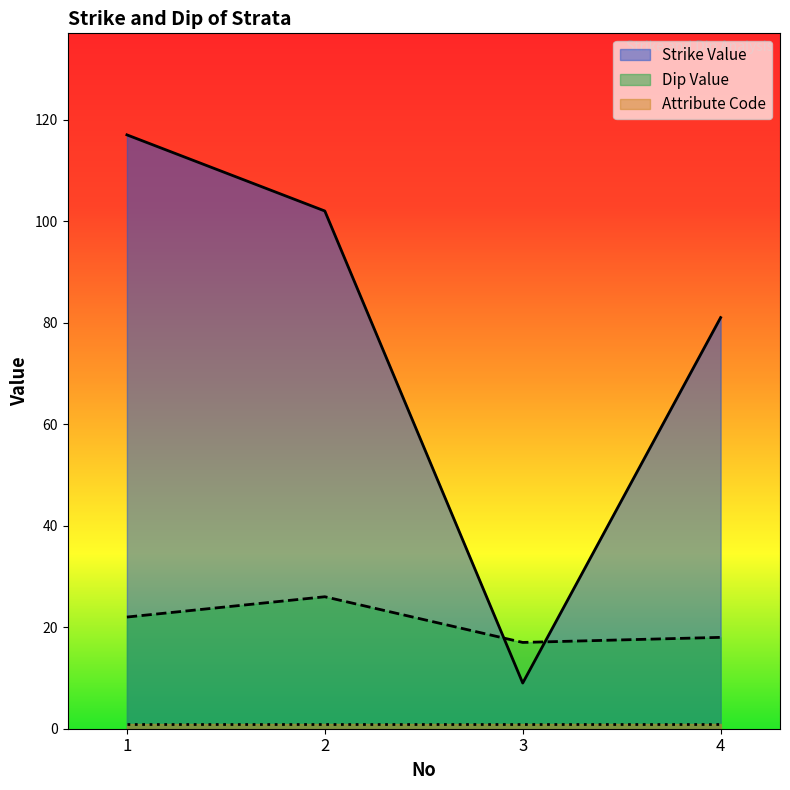

Which series changed the most between 2 and 3?

Strike Value